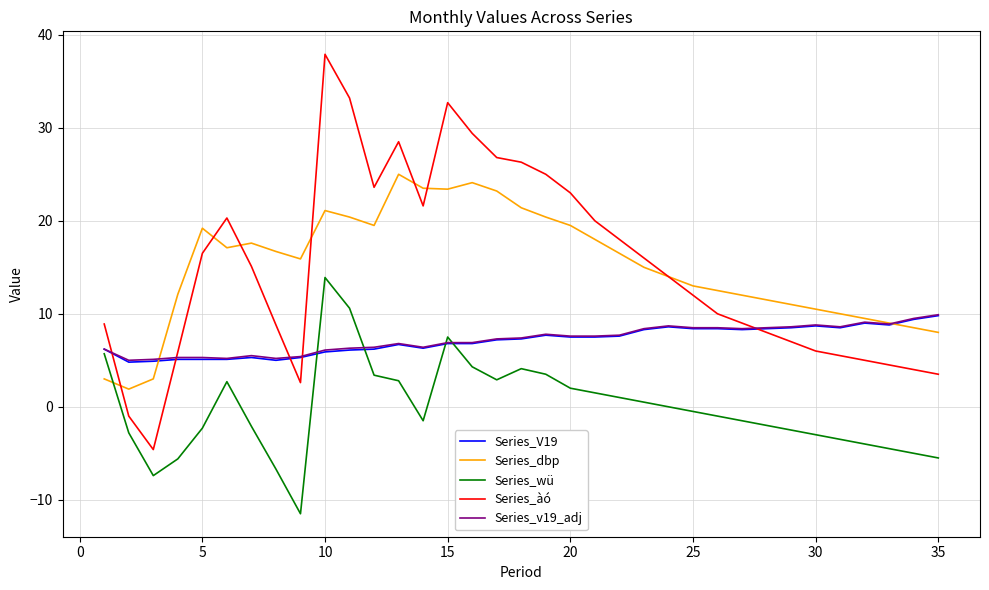

How many lines are shown in the chart?

5